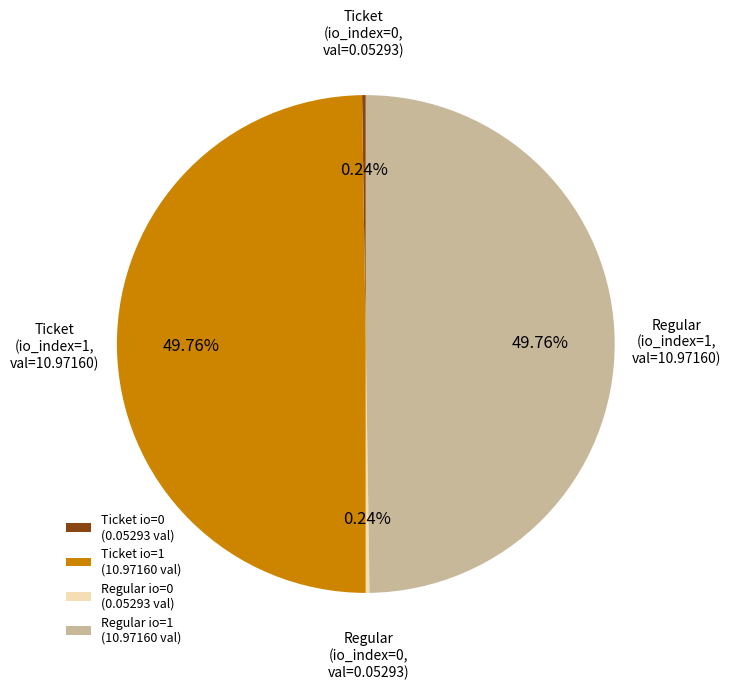

Which category has the biggest portion of the pie?

Ticket (io_index=1)